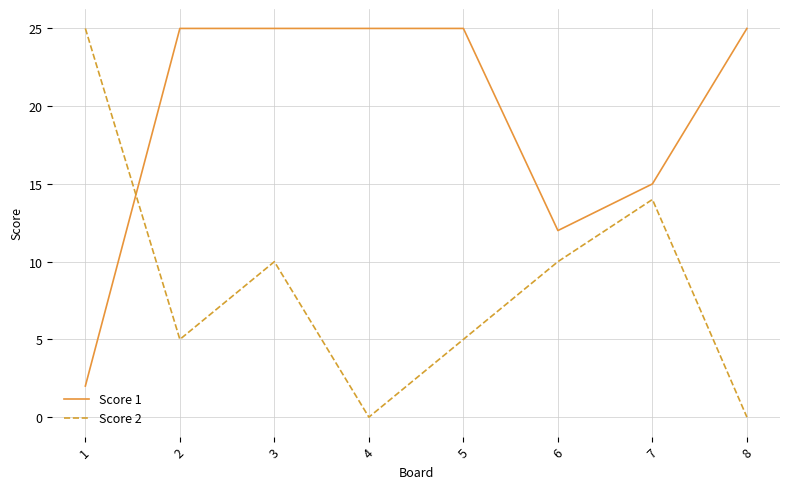

At which label is Score 1 closest to 13?

6